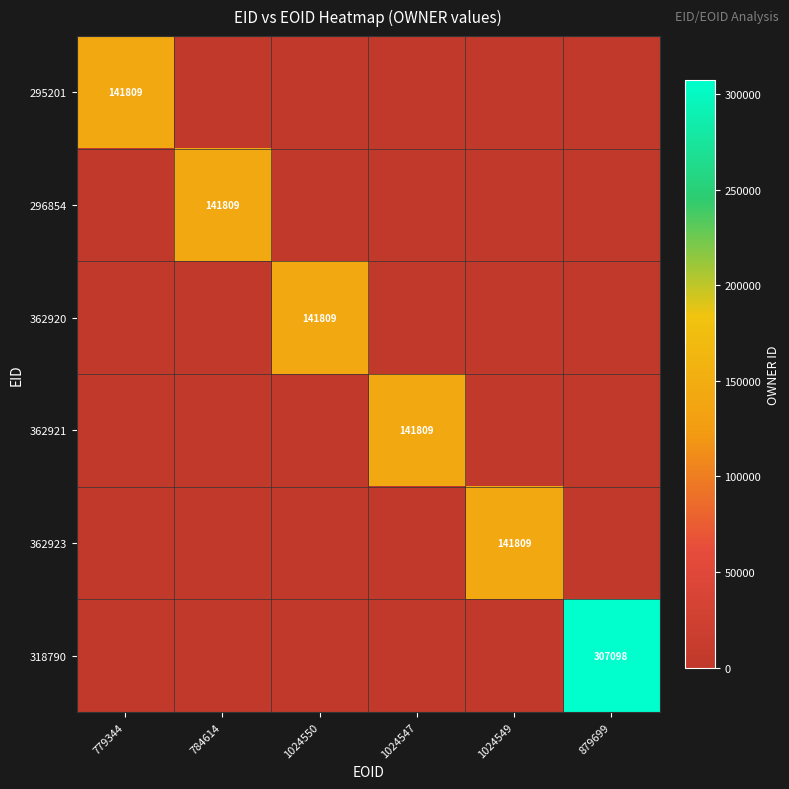

The 362923 series shows 141809 at 1024549. True or false?

True